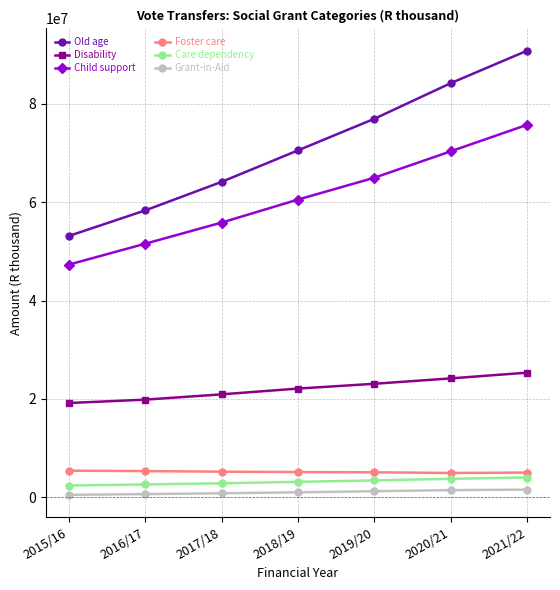

True or false: Old age has more than 1 points higher than both neighbors.

False